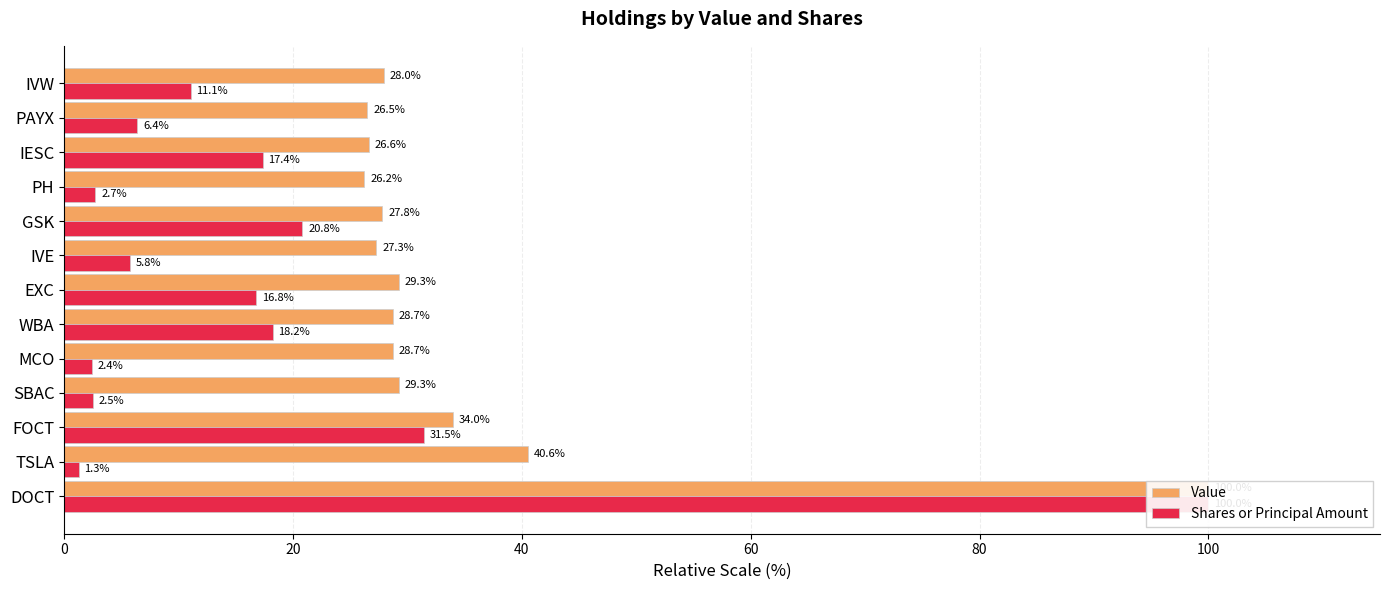

What value does the Value series have at GSK?

27.8